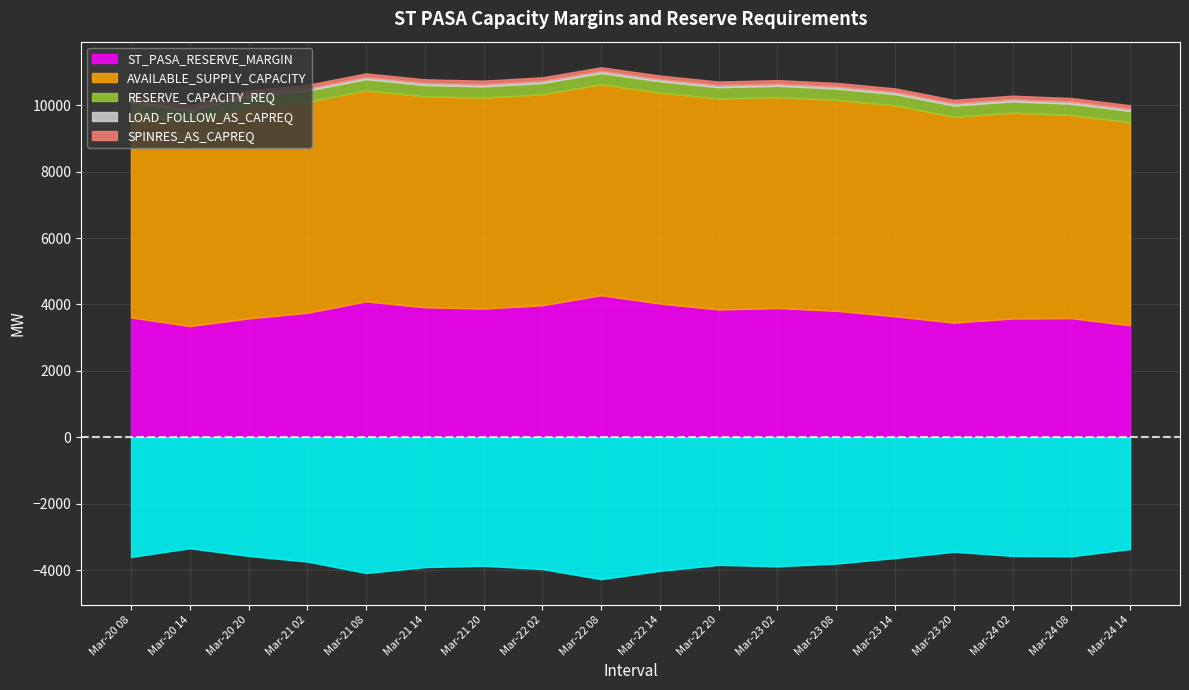

Which category has the highest value across all series?

Mar-20 20